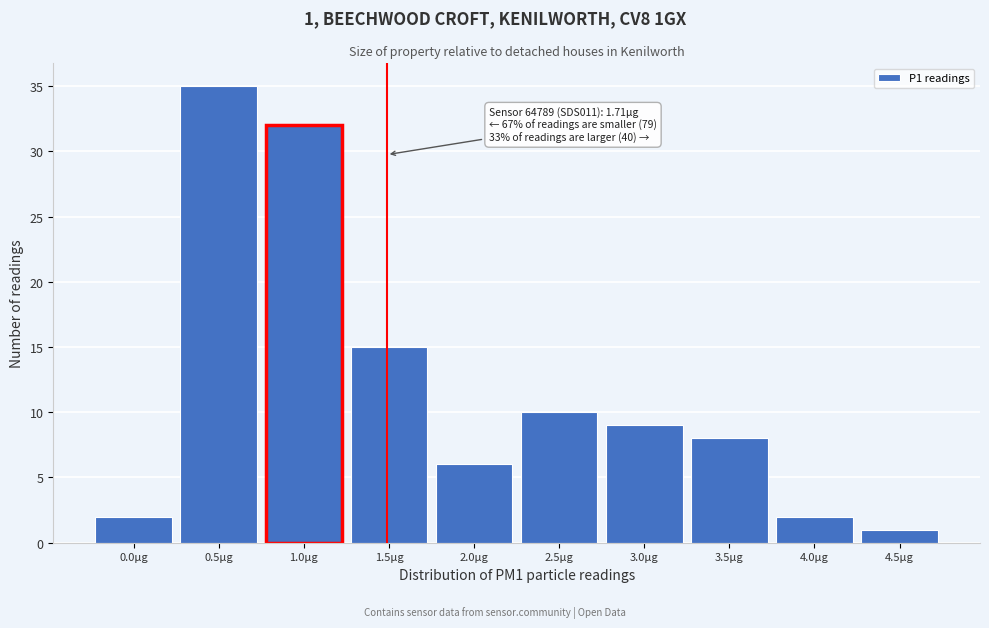

Reading left to right, extract all data points from this chart.

2	35	32	15	6	10	9	8	2	1